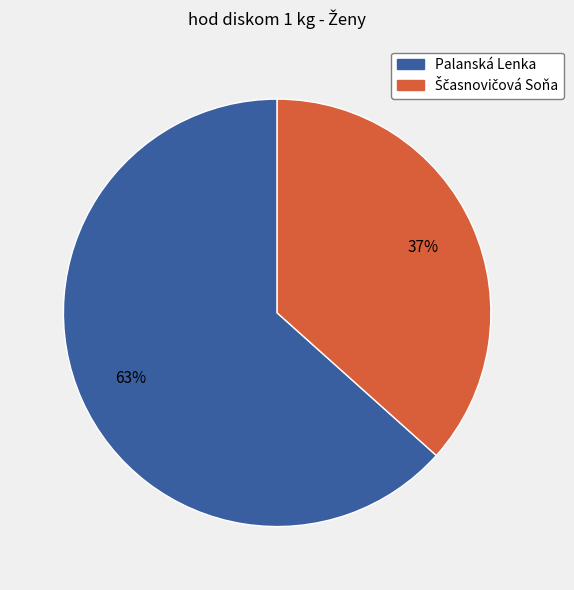

The Palanská Lenka slice represents 63% of the pie. True or false?

True